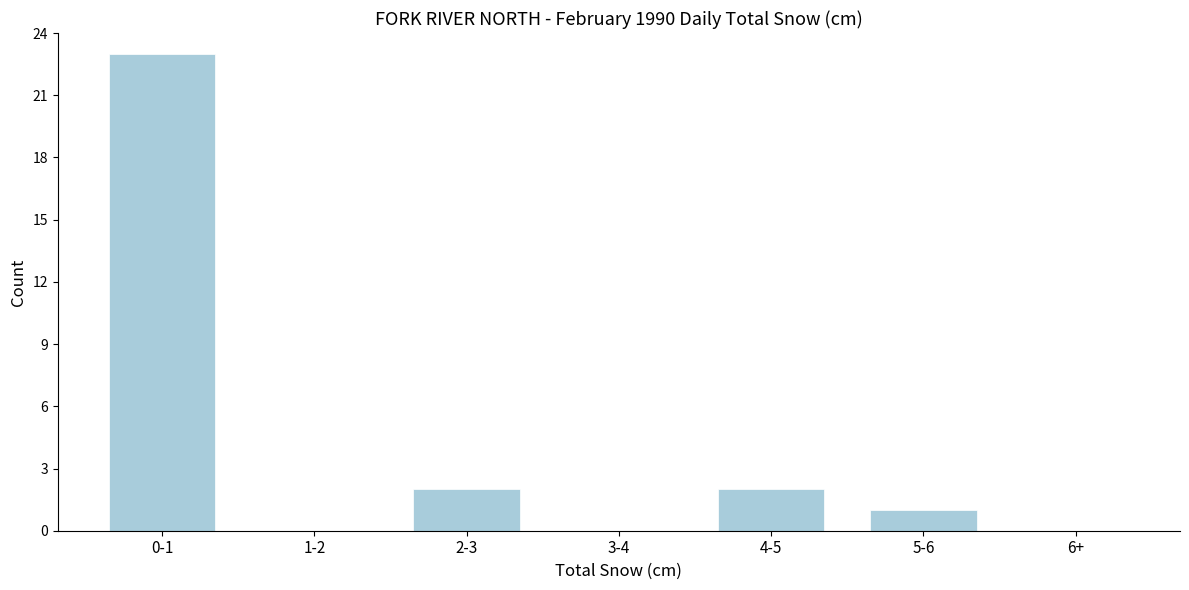

Reading left to right, extract all data points from this chart.

0-1=23	1-2=0	2-3=2	3-4=0	4-5=2	5-6=1	6+=0